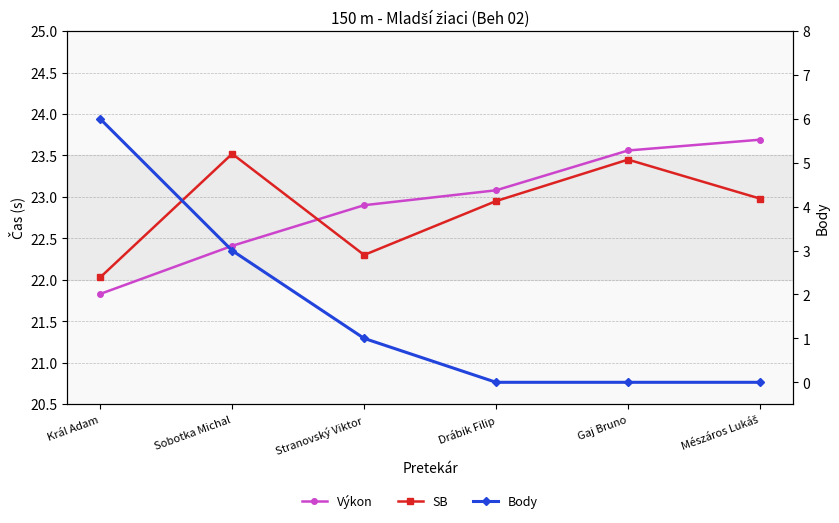

True or false: Výkon and Body intersect in this chart.

False